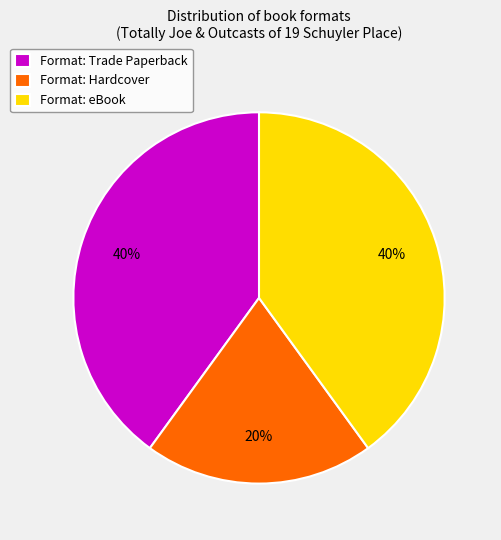

How many segments does this pie chart have?

3